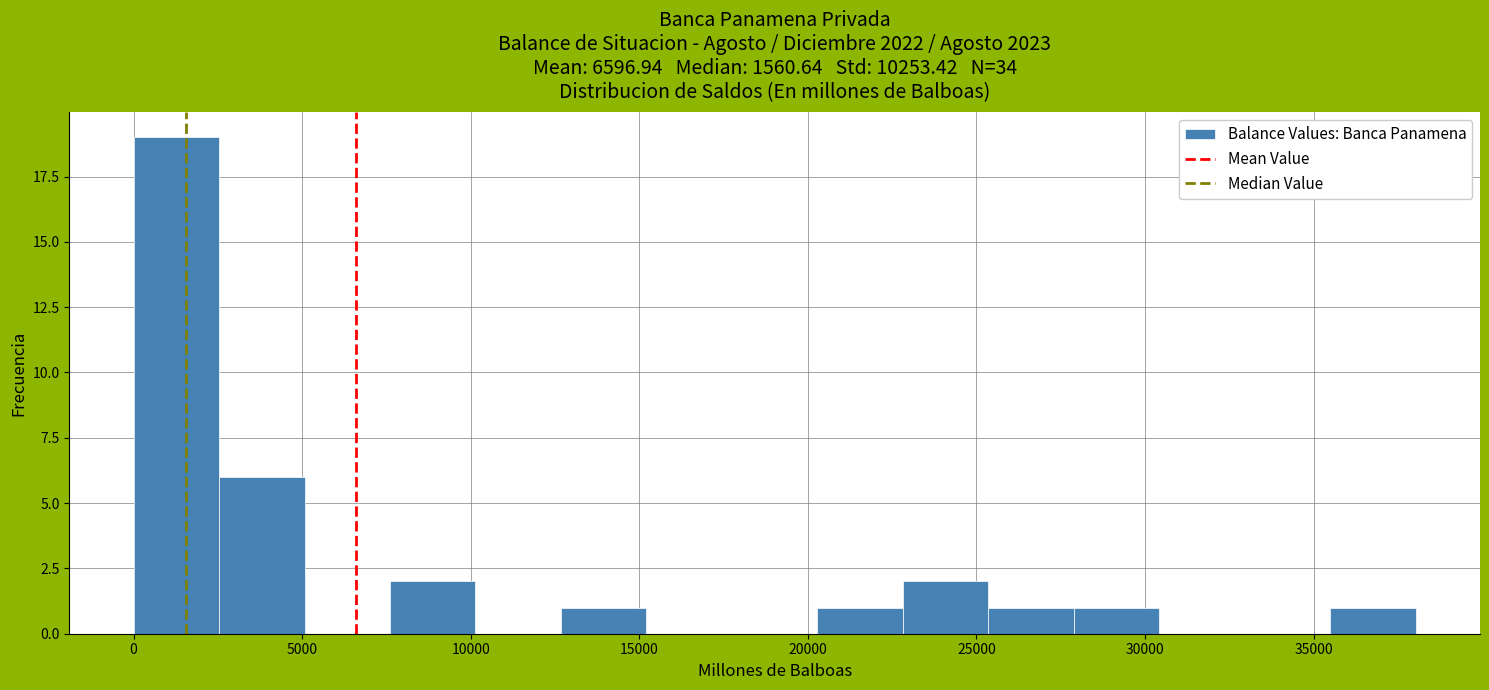

Reading left to right, transcribe this chart: for each bar, give the range it covers on the x-axis and its height. Neither the bar edges nor the heights are printed on the chart, so give them approximately, as read against the axes.

0 to 2500: 19
2500 to 5000: 6
5000 to 7500: 0
7500 to 10000: 2
10000 to 12500: 0
12500 to 15000: 1
15000 to 17500: 0
17500 to 20500: 0
20500 to 23000: 1
23000 to 25500: 2
25500 to 28000: 1
28000 to 30500: 1
30500 to 33000: 0
33000 to 35500: 0
35500 to 38000: 1